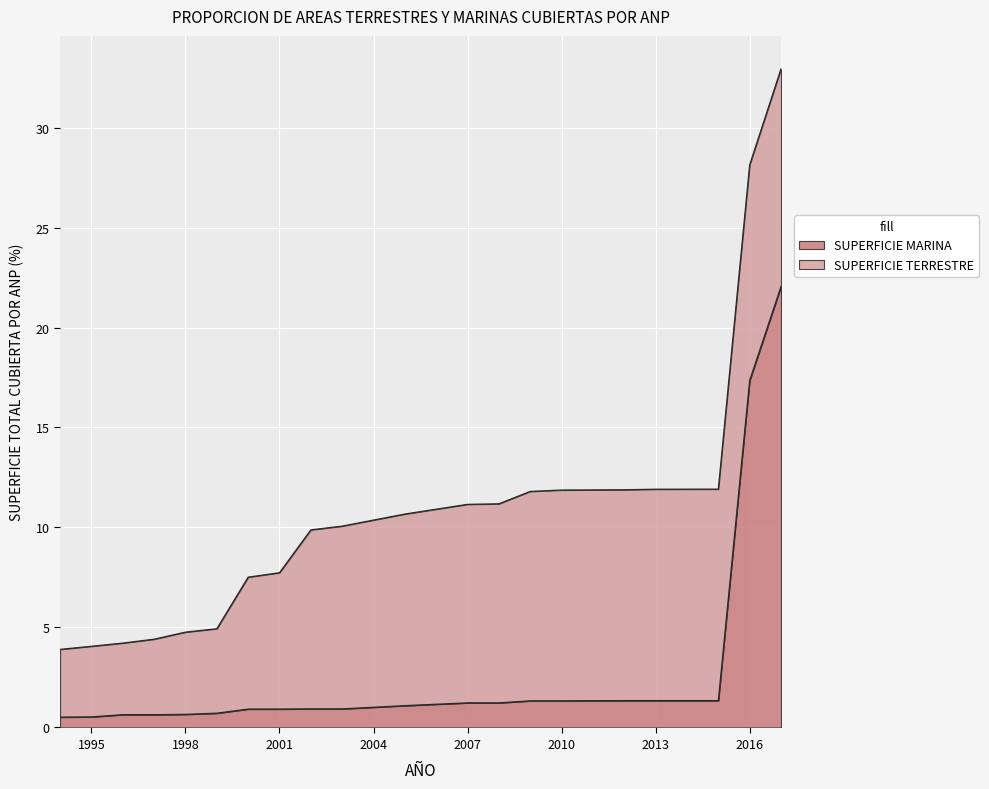

True or false: the data has more than 0 interior local peaks.

False